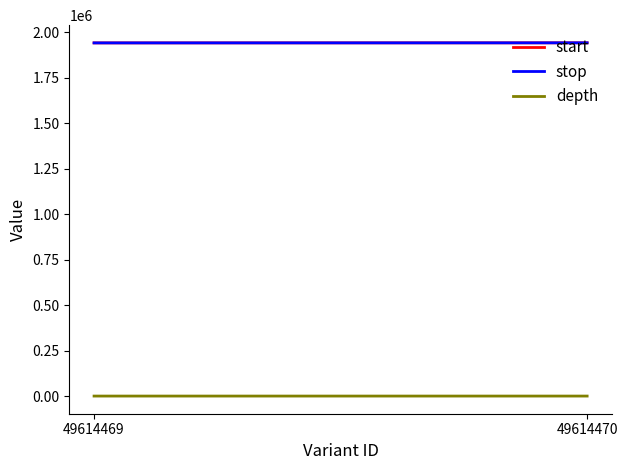

The value of depth at 49614470 is 10. True or false?

True